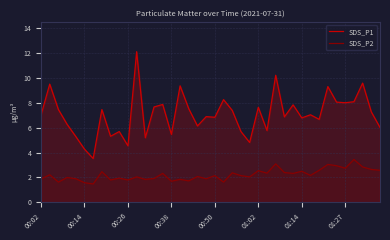

Reading left to right, what are all the values shown in this chart?

SDS_P1: 7.0	9.5	7.5	6.3	5.3	4.3	3.5	7.5	5.3	5.7	4.5	12.1	5.2	7.7	7.9	5.5	9.4	7.5	6.2	6.9	6.8	8.3	7.4	5.7	4.8	7.7	5.8	10.2	6.9	7.8	6.8	7.0	6.7	9.3	8.1	8.0	8.1	9.6	7.3	6.0
SDS_P2: 1.9	2.2	1.6	2.0	1.9	1.6	1.5	2.5	1.8	1.9	1.8	2.0	1.9	1.9	2.3	1.7	1.9	1.7	2.1	1.9	2.1	1.6	2.4	2.1	2.0	2.5	2.4	3.1	2.4	2.3	2.5	2.2	2.6	3.0	3.0	2.8	3.5	2.9	2.6	2.6